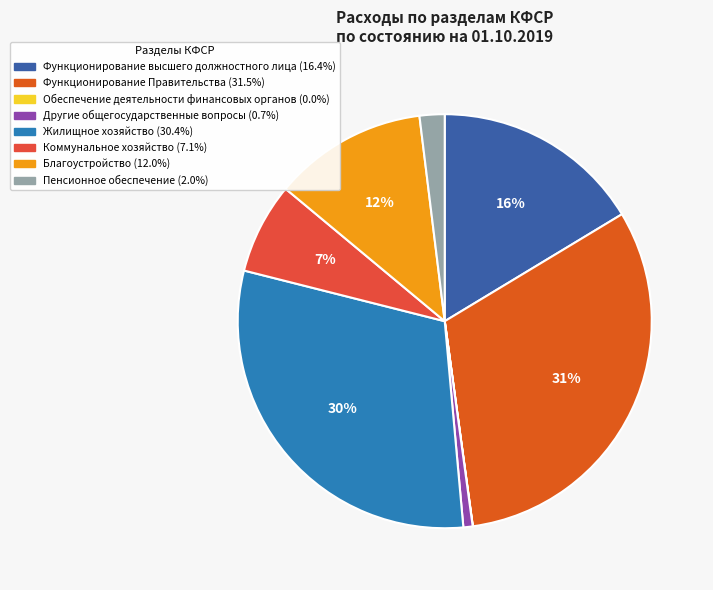

What is the largest slice in the pie chart?

Функционирование Правительства